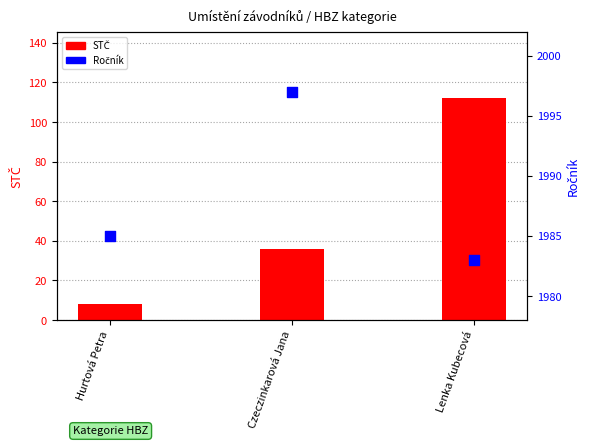

What are all the series names shown in the legend?

STČ, Ročník